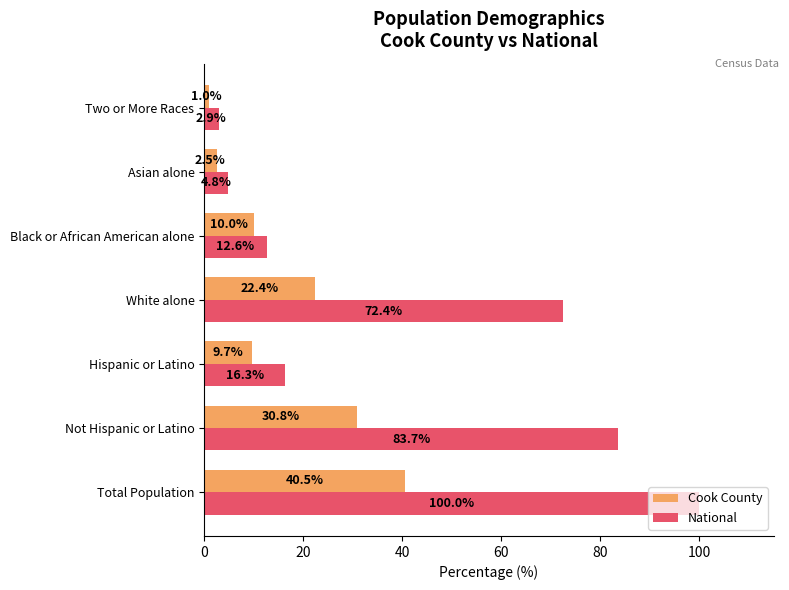

List the labels in order of National value, largest first.

Total Population, Not Hispanic or Latino, White alone, Hispanic or Latino, Black or African American alone, Asian alone, Two or More Races